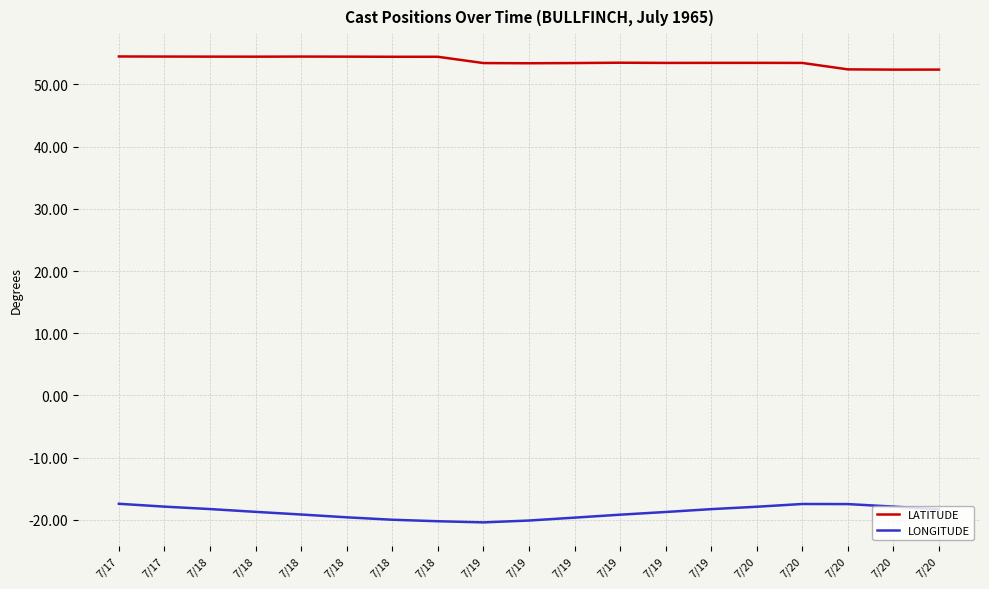

What are all the series names shown in the legend?

LATITUDE, LONGITUDE